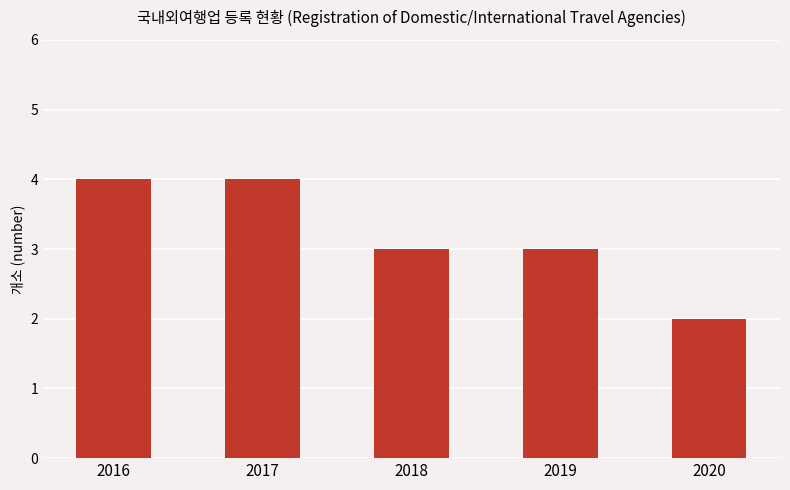

What is the change in value from 2016 to 2018?

-1